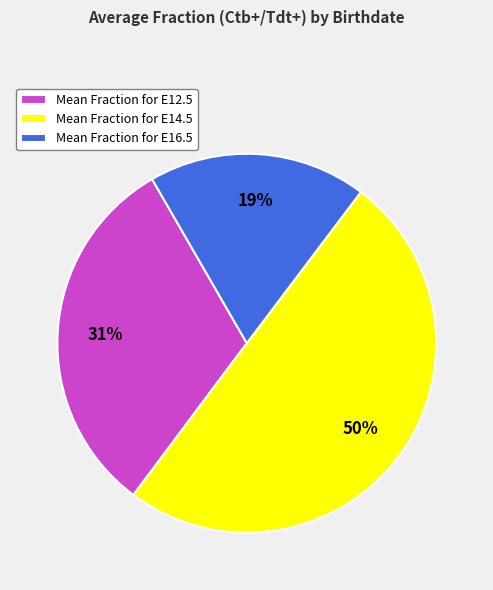

Does Mean Fraction for E16.5 account for over 50% of the chart?

No